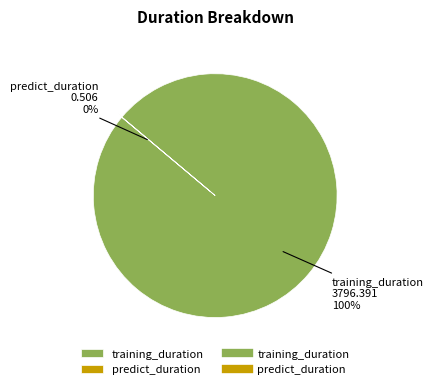

Is there any slice that represents more than half of the pie?

Yes